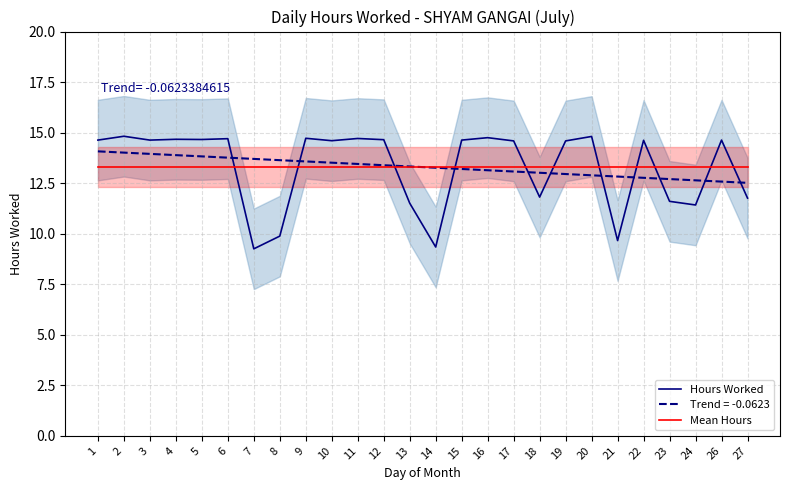

Which category has the highest value in the Mean Hours series?

1